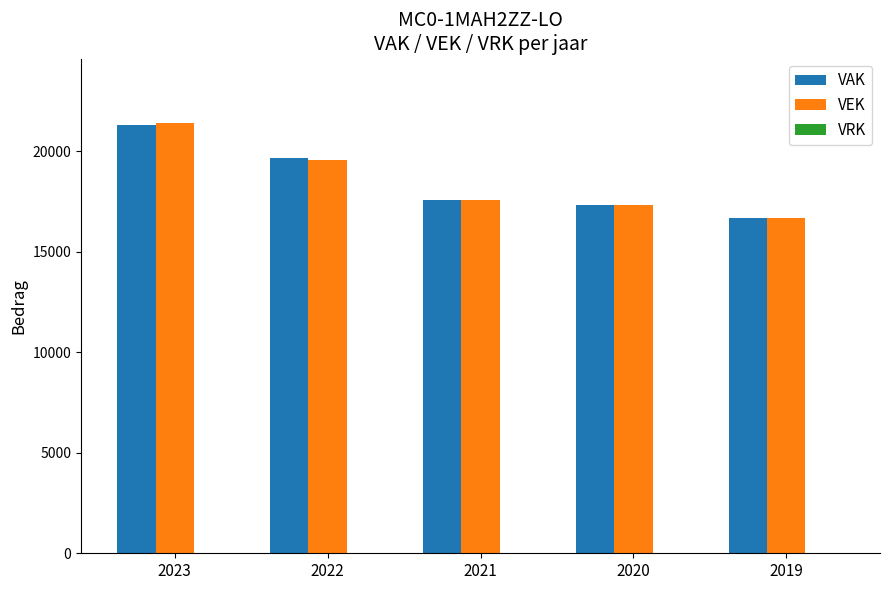

How many bars are there in each group?

2